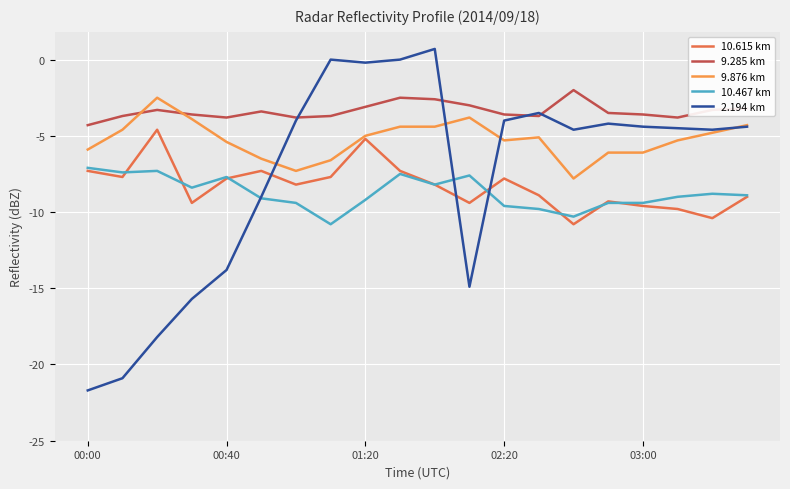

Which series has the largest total across all categories?

9.285 km